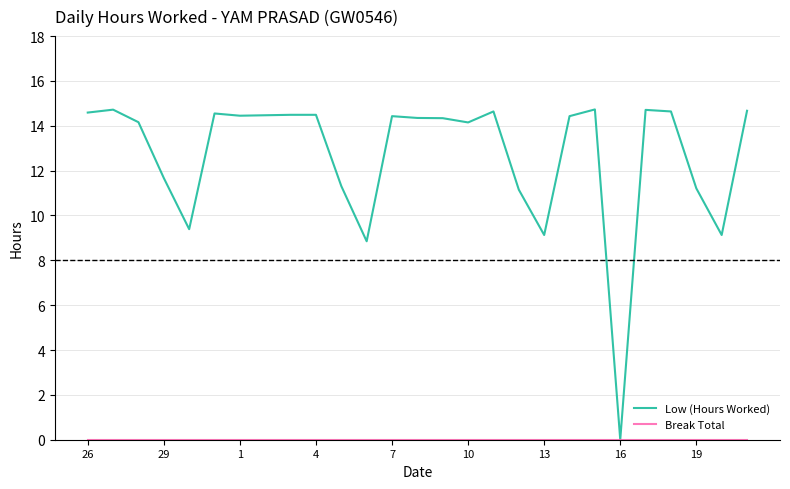

Which series has the largest total across all categories?

Low (Hours Worked)